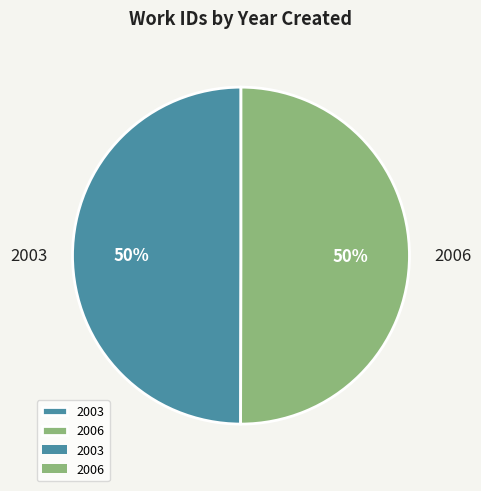

Do 2003 and 2006 together represent more than half of the pie?

Yes